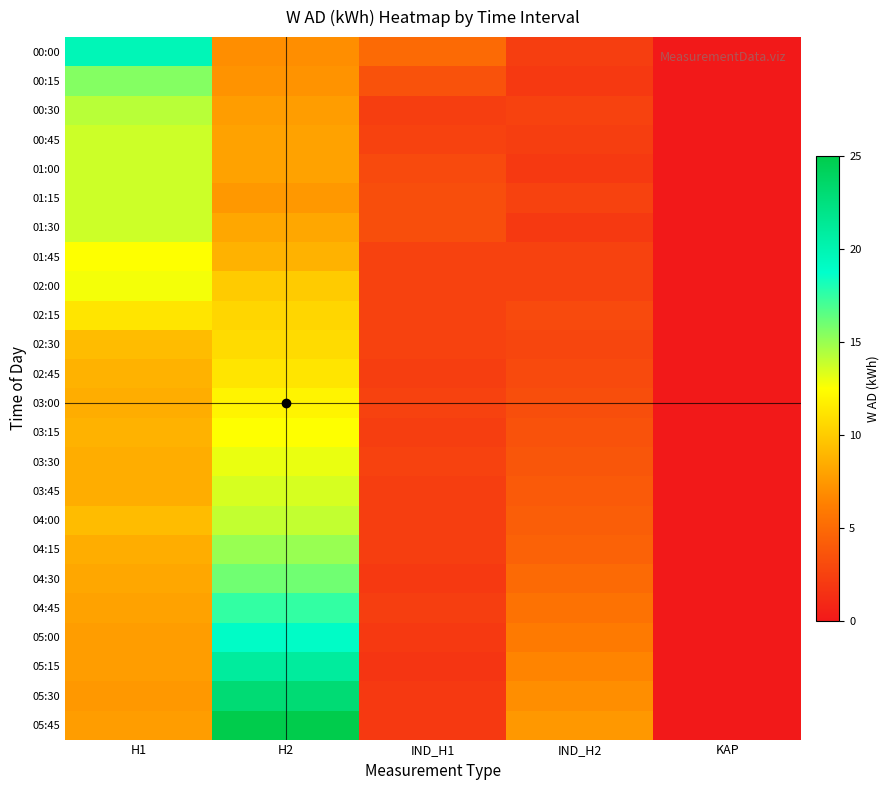

Which series changed the most between H2 and IND_H2?

05:45